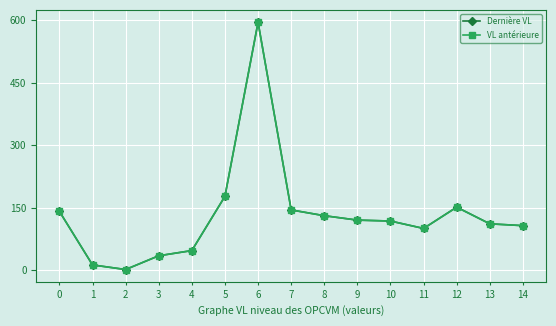

What is the value of the VL antérieure point at the 8th from the left?

144.4